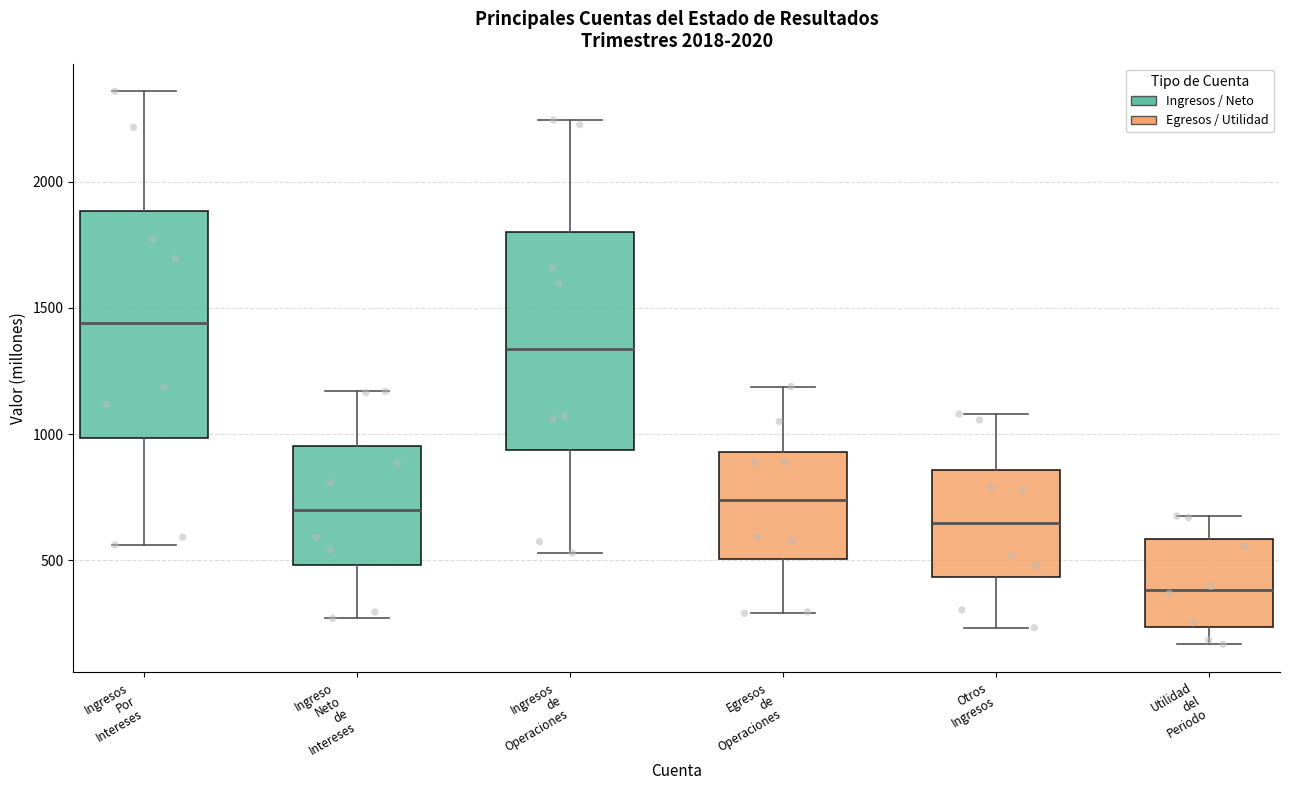

Where does the lower whisker of the box for Ingreso Neto de Intereses end on the y-axis? The values are not printed on the chart, so give them approximately, as read against the axis.

250